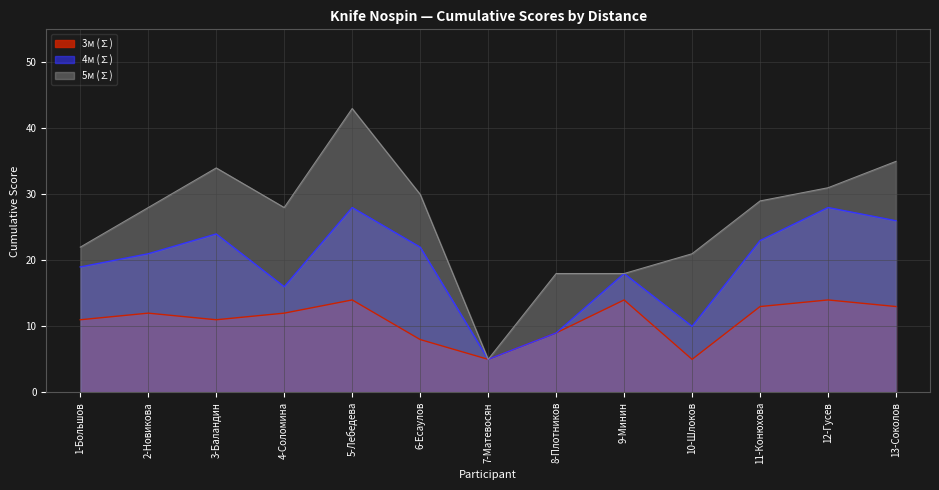

Between 3-Баландин and 4-Соломина, which is larger?

4-Соломина